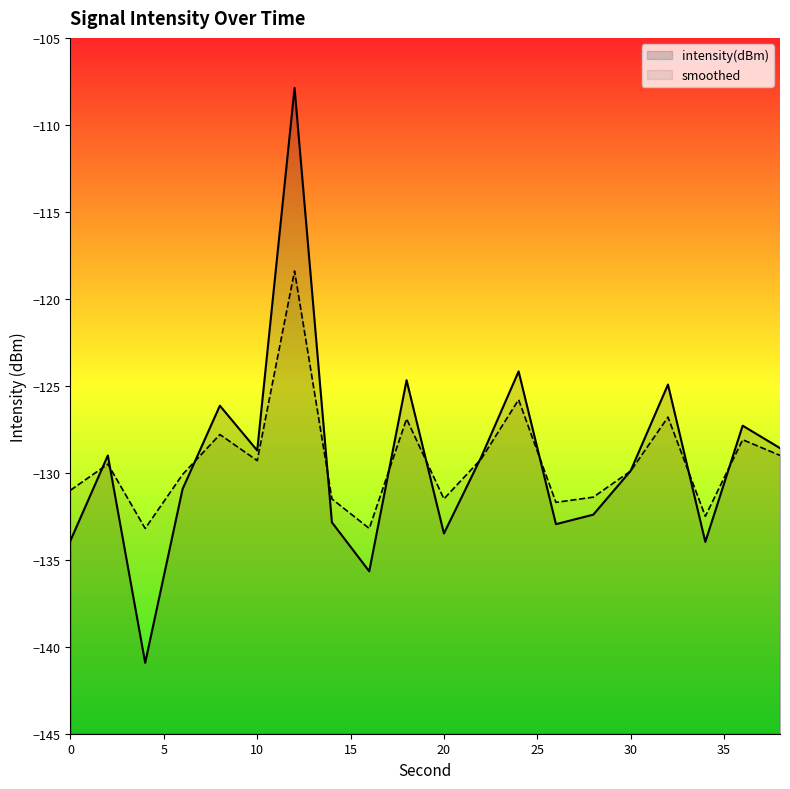

What is the highest value of the intensity(dBm) series?

-107.9